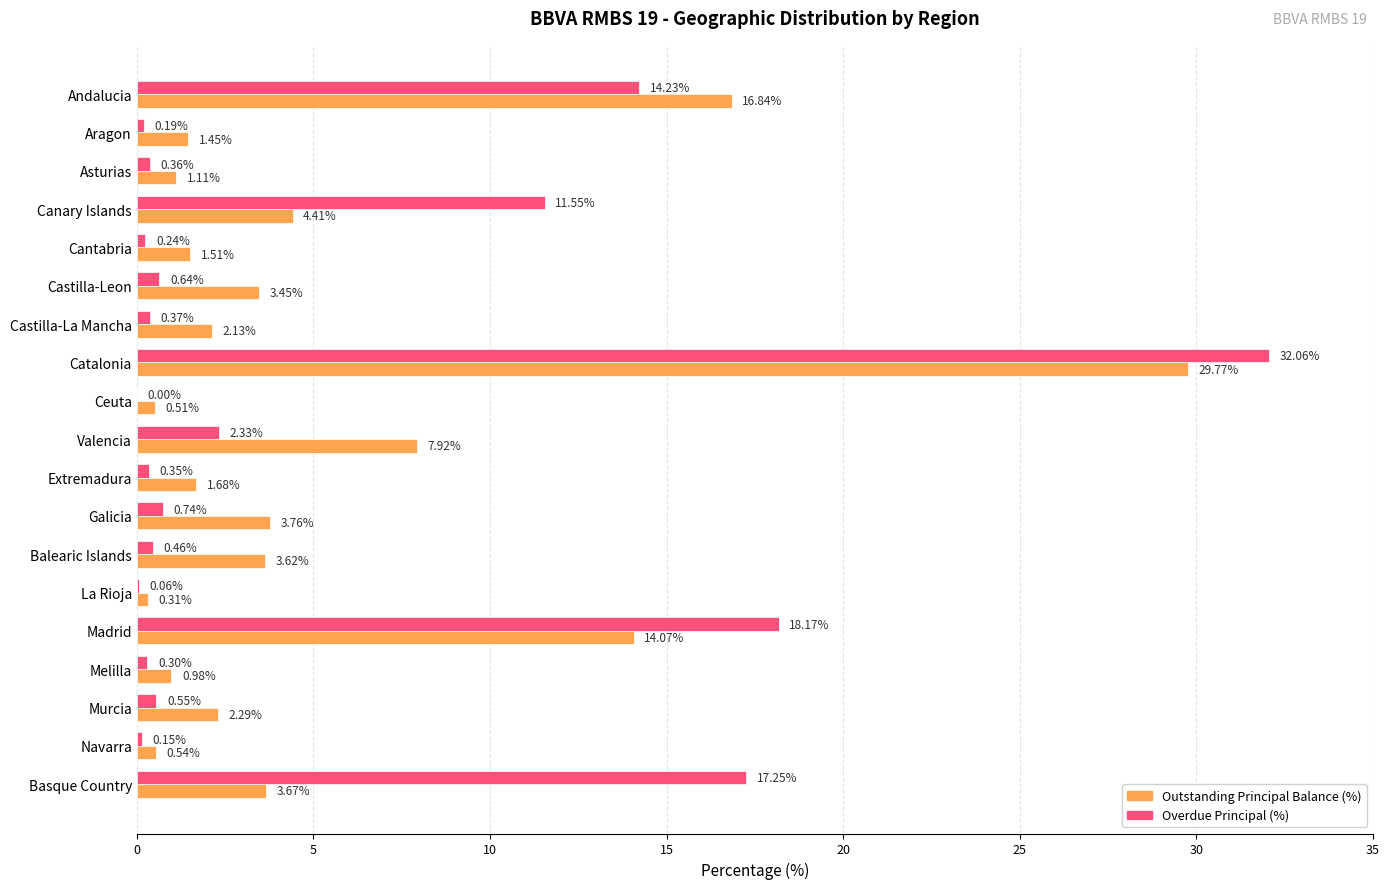

What is the sum of all Outstanding Principal Balance (%) values?

100.0